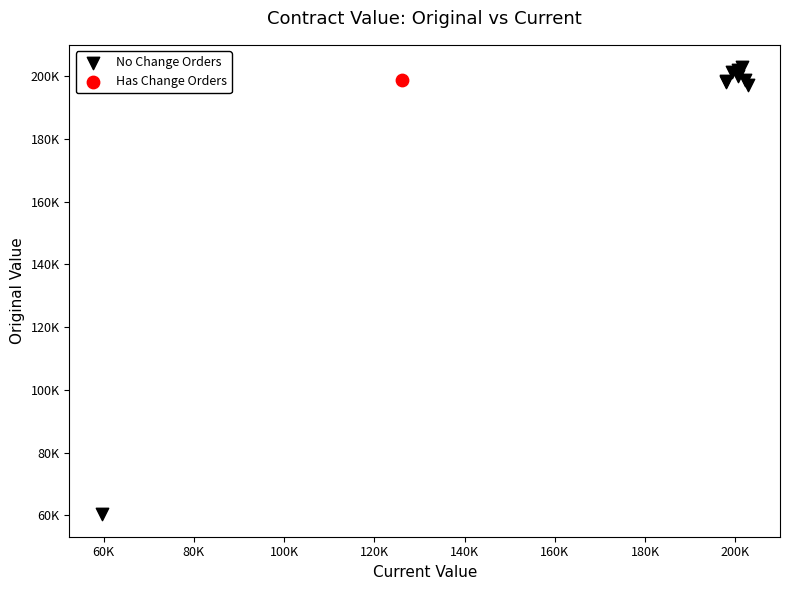

What are all the series names shown in the legend?

No Change Orders, Has Change Orders